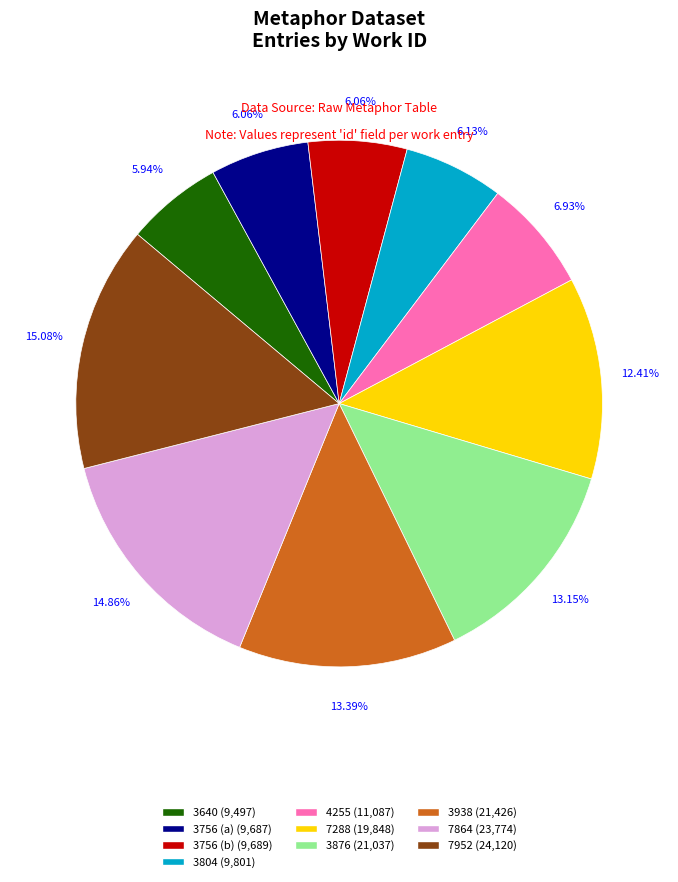

To the nearest percent, what is the combined percentage of 7864 and 3876?

28%